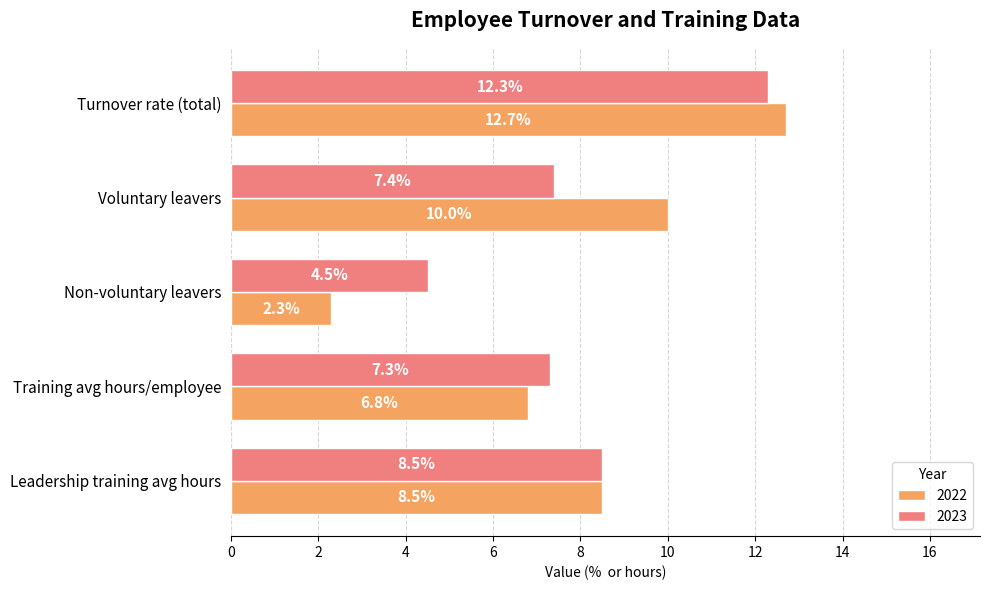

Count the number of categories in the chart.

5